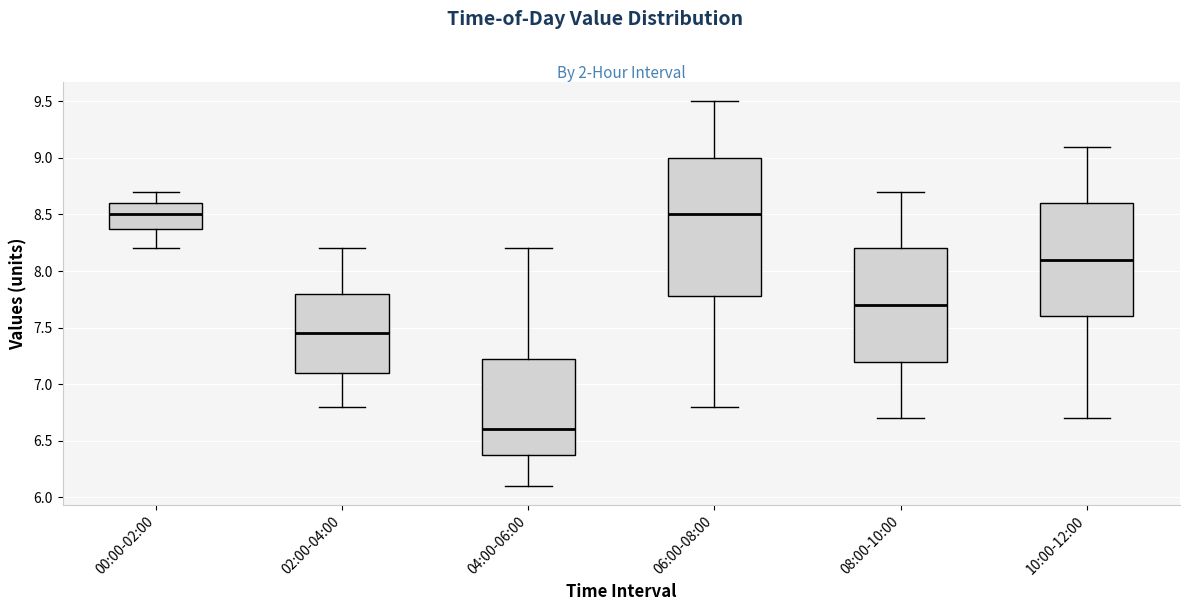

Reading left to right, transcribe this box plot: for each box, give where its median line is, the range the box spans, and where its two whiskers end, as read against the y-axis. The values are not printed on the chart, so give them approximately, as read against the axis.

00:00-02:00: median 8.50, box 8.40 to 8.60, whiskers 8.20 to 8.70
02:00-04:00: median 7.45, box 7.10 to 7.80, whiskers 6.80 to 8.20
04:00-06:00: median 6.60, box 6.40 to 7.25, whiskers 6.10 to 8.20
06:00-08:00: median 8.50, box 7.80 to 9.00, whiskers 6.80 to 9.50
08:00-10:00: median 7.70, box 7.20 to 8.20, whiskers 6.70 to 8.70
10:00-12:00: median 8.10, box 7.60 to 8.60, whiskers 6.70 to 9.10